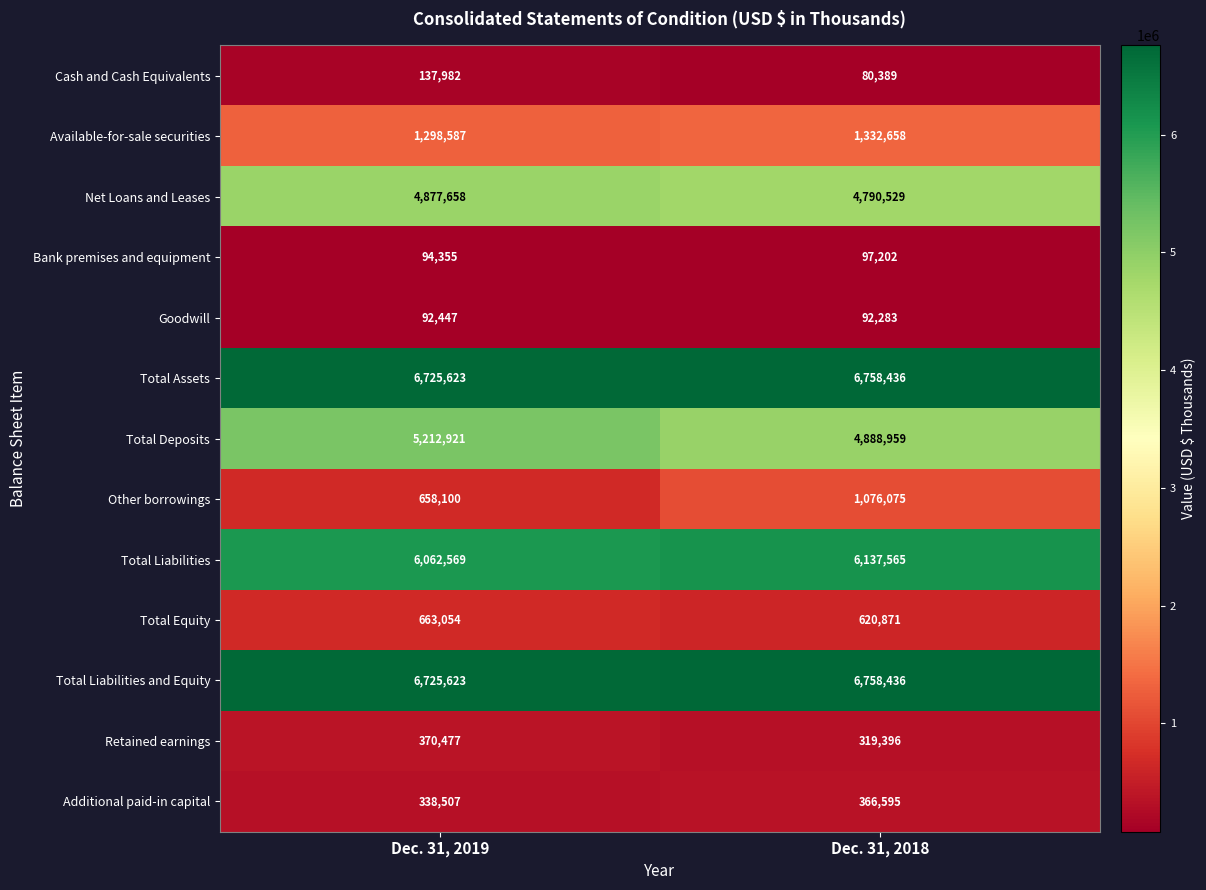

Which category has the highest value across all series?

Dec. 31, 2018